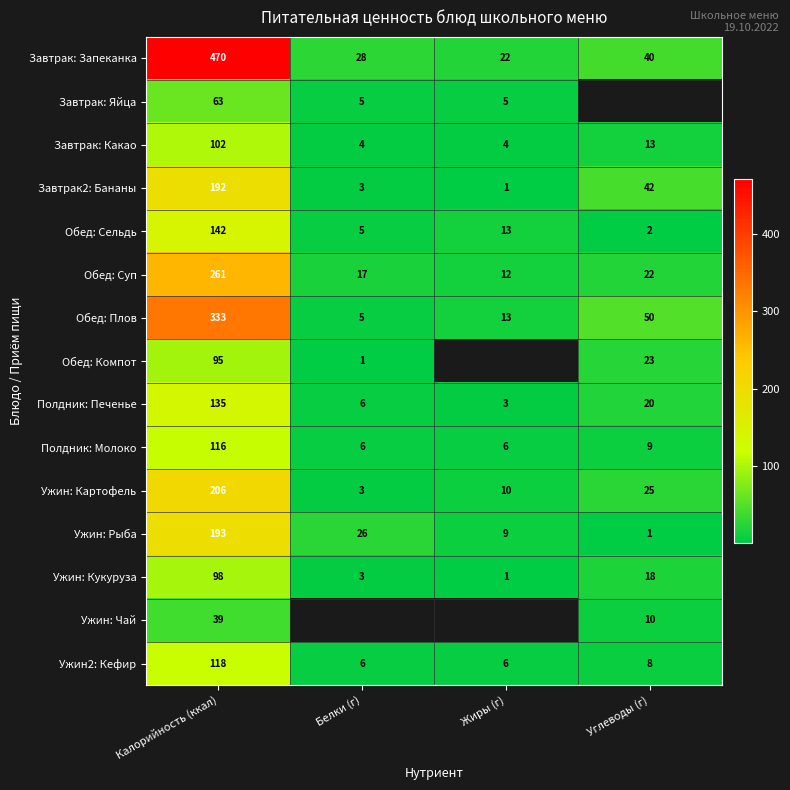

Where is Обед: Плов nearest to the value 169?

Углеводы (г)